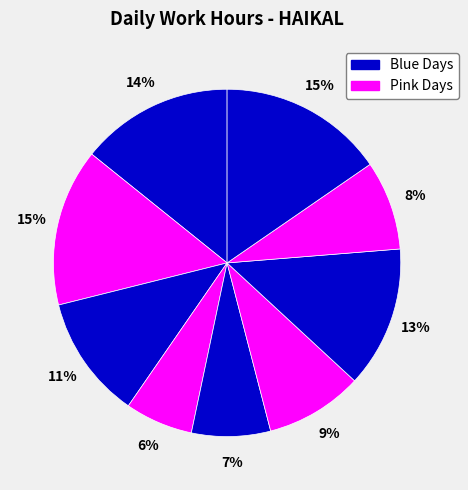

How many slices are in this pie chart?

9